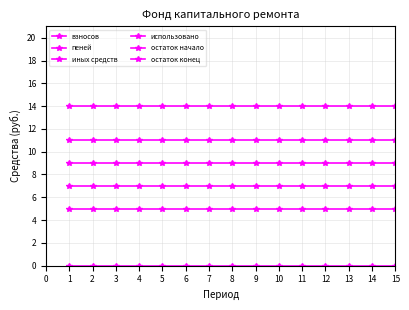

Read the пеней value at 9.

7